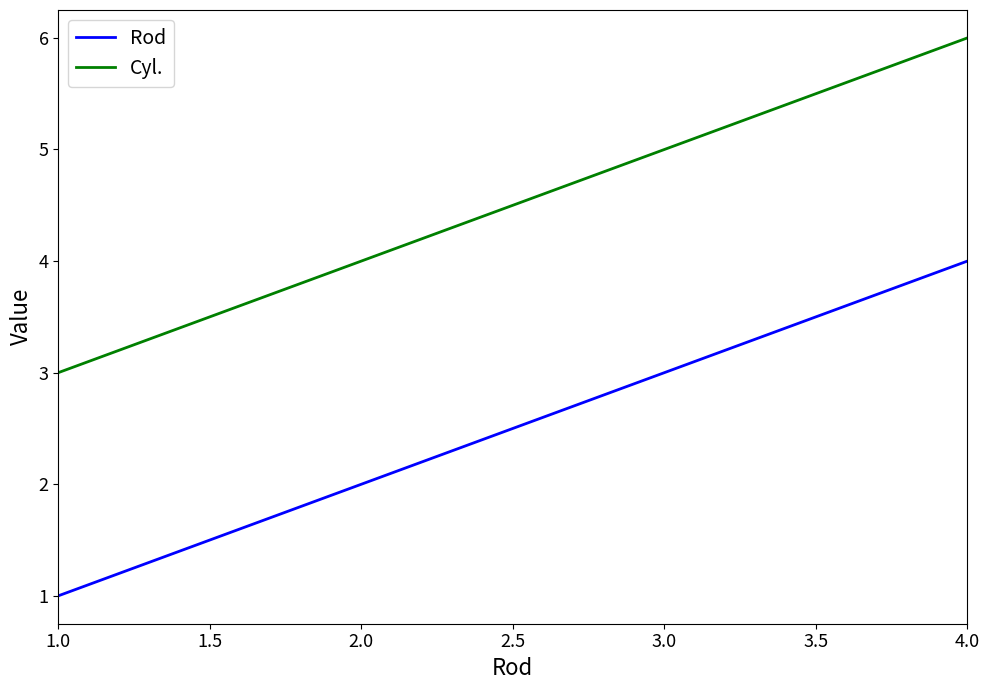

True or false: Rod and Cyl. intersect in this chart.

False